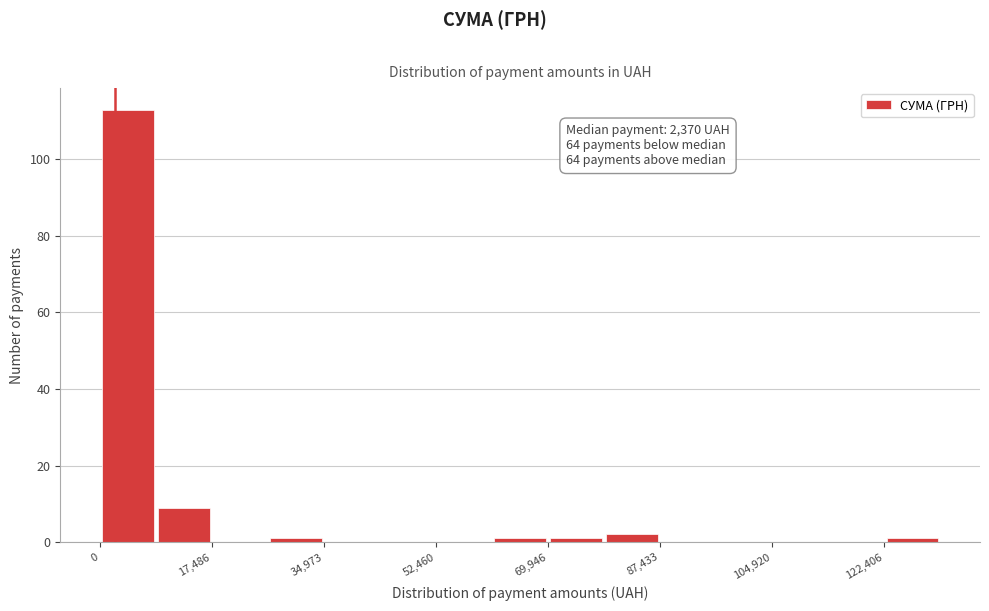

Over which range of the x-axis is the bar tallest?

0 to 8000